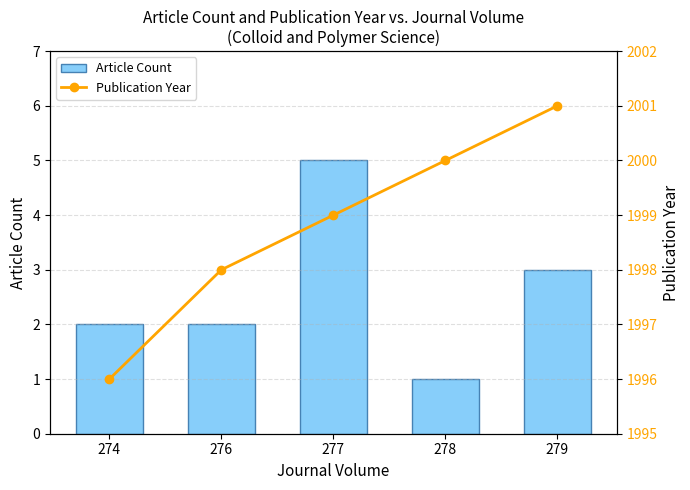

Which series has the largest range (max minus min)?

Publication Year